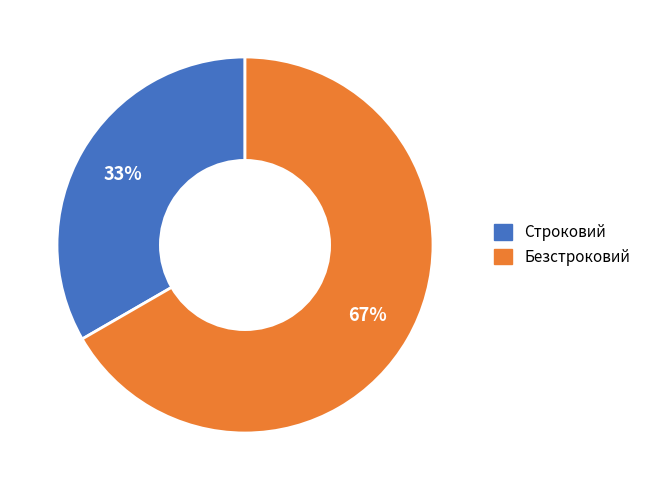

Combined, do Безстроковий and Строковий account for over 50%?

Yes